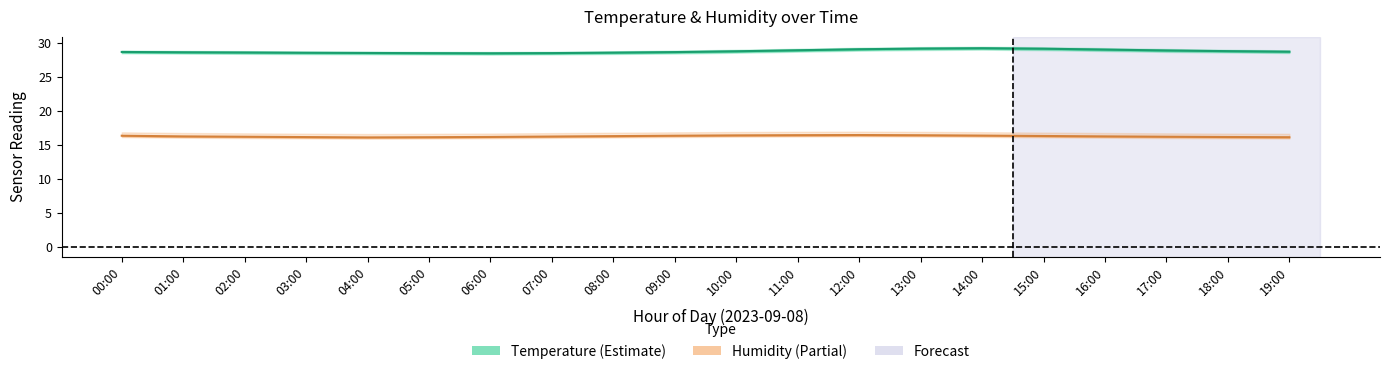

What is the spread (max minus min) of values at 10:00?

12.4